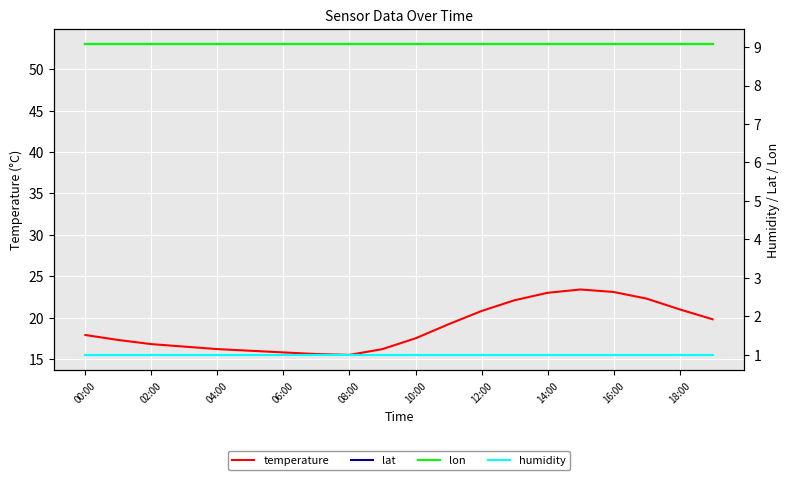

What is the total value across all series at 14:00?

86.1